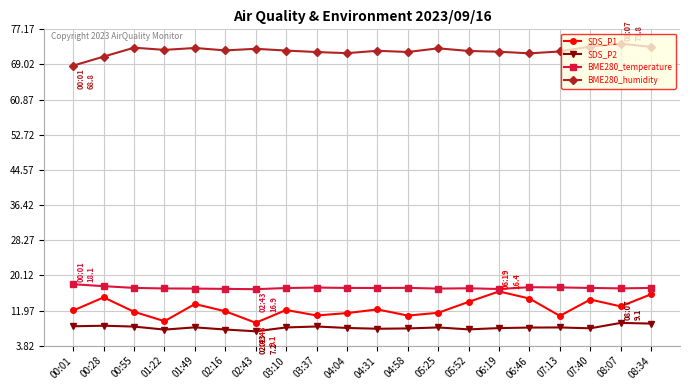

Is it true that BME280_humidity equals 102.5 at 00:28?

False